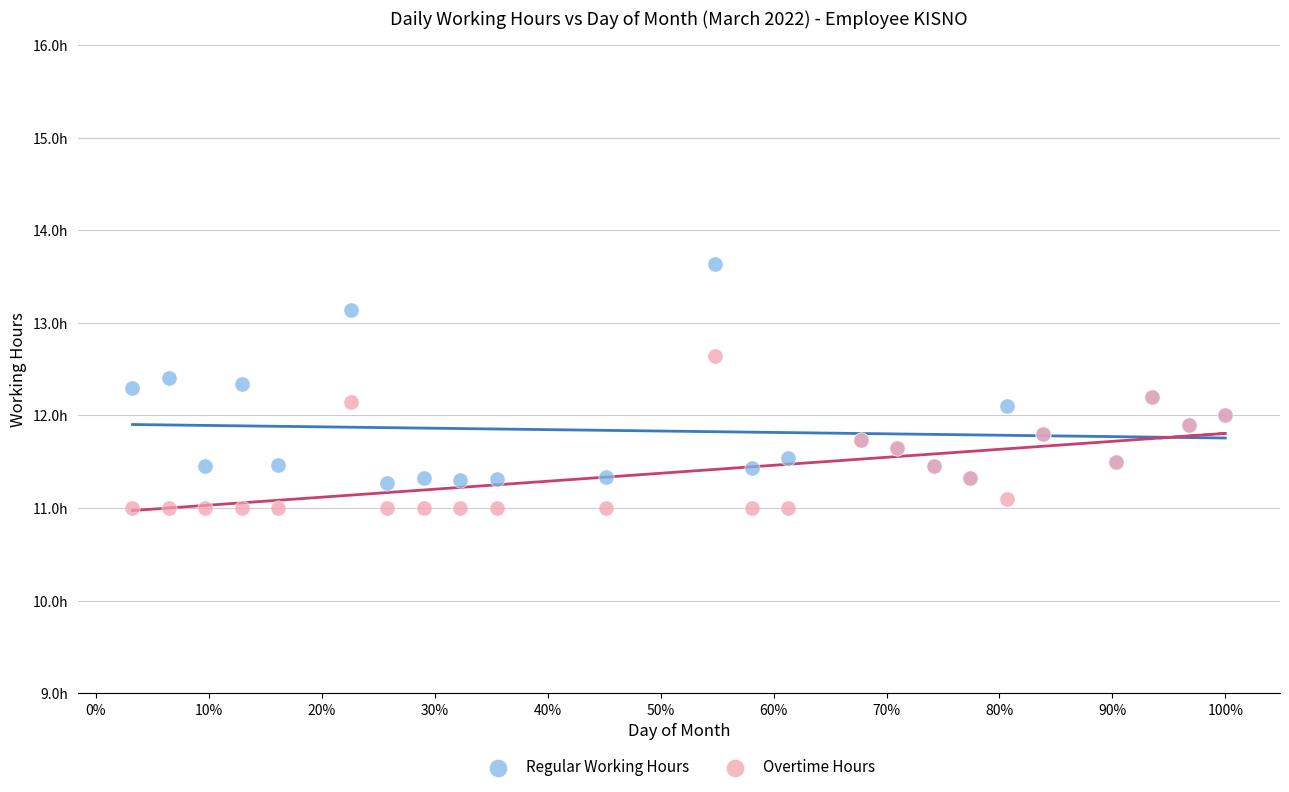

What are all the series names shown in the legend?

Regular Working Hours, Overtime Hours